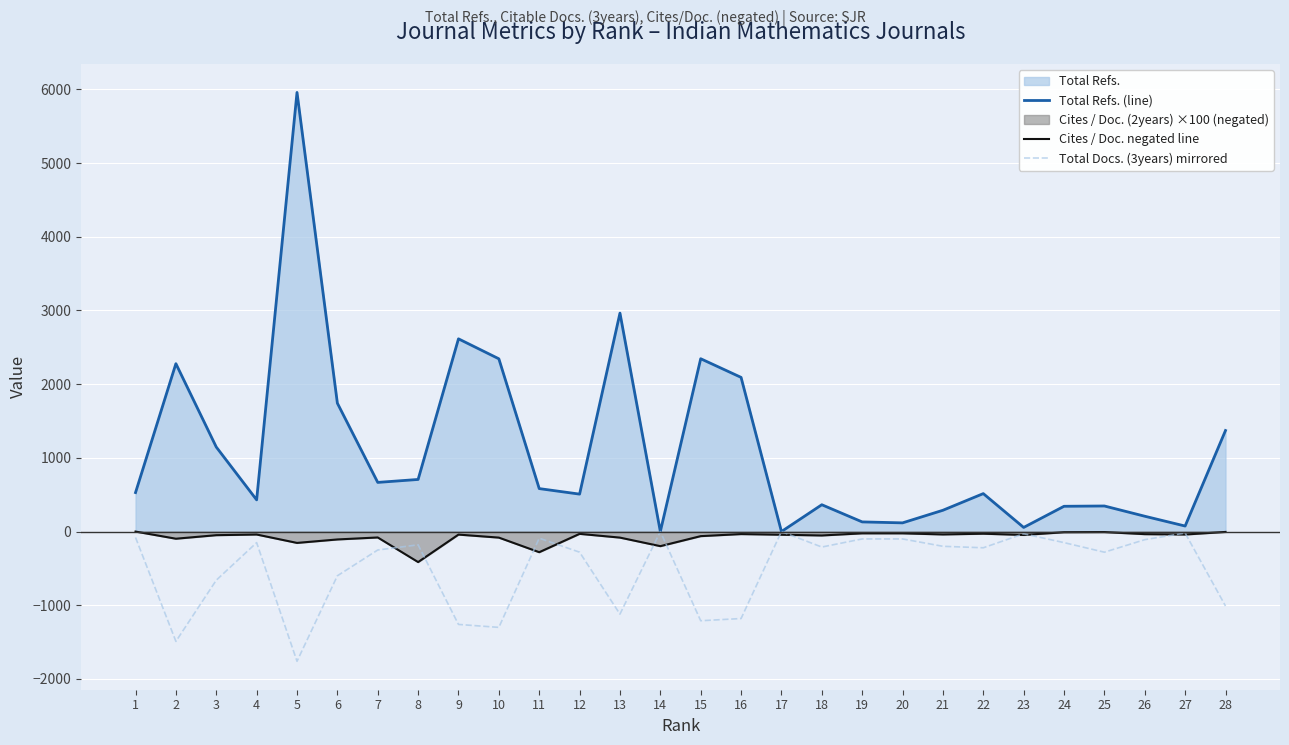

True or false: Cites / Doc. negated line and Total Refs. (line) cross at least once.

False